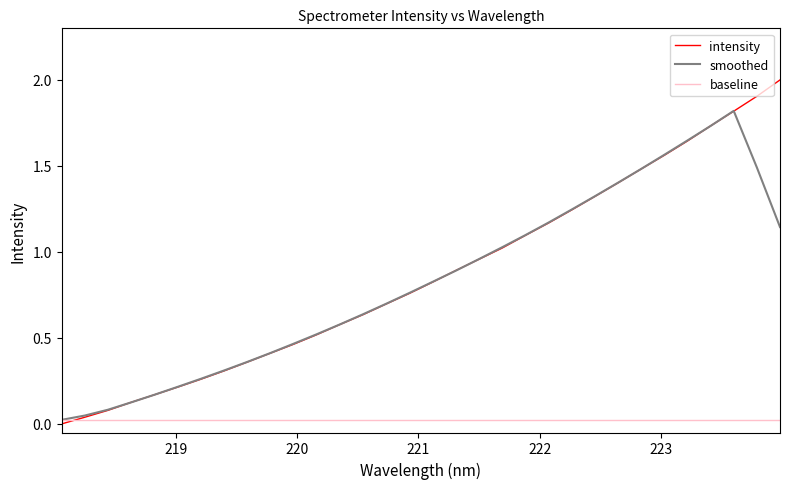

List the series in order of their peak value, lowest first.

baseline, smoothed, intensity